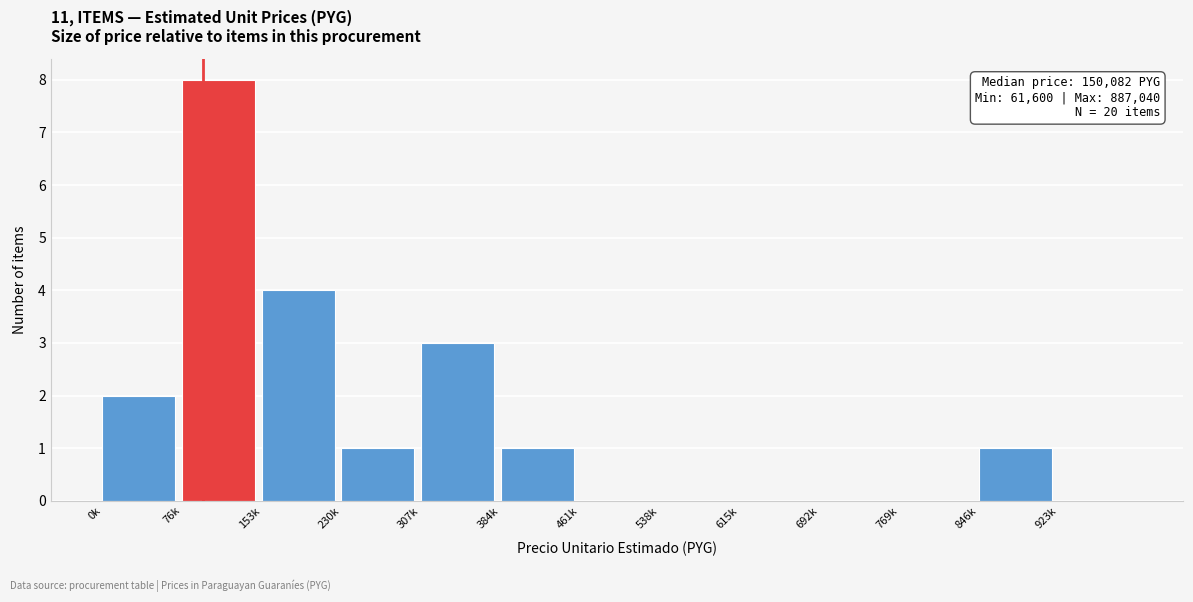

Reading left to right, what are all the values shown in this chart?

0k=2	76k=8	153k=4	230k=1	307k=3	384k=1	461k=0	538k=0	615k=0	692k=0	769k=0	846k=1	923k=0